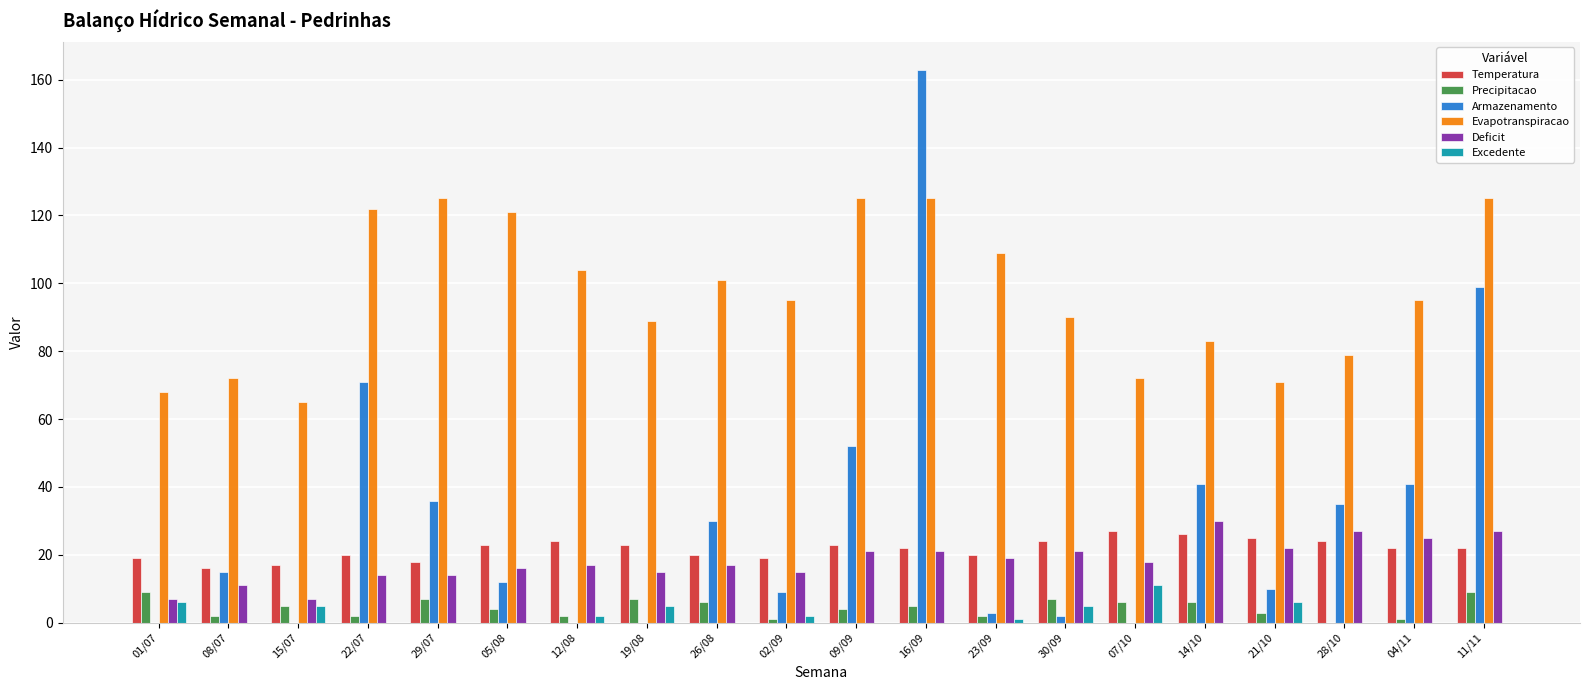

The value of Deficit at 11/11 is 27. True or false?

True